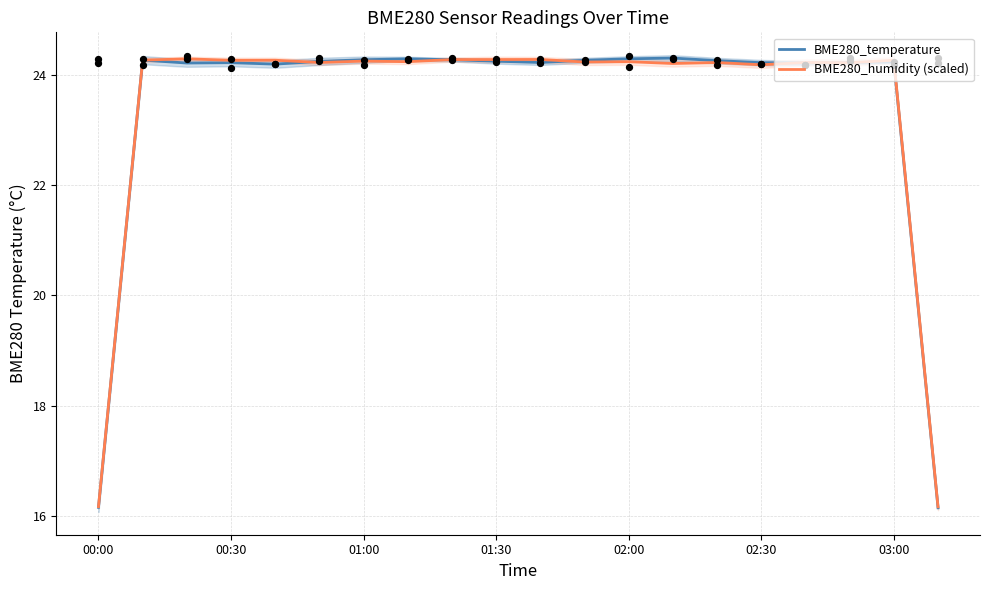

At which category is the sum across all series the highest?

8